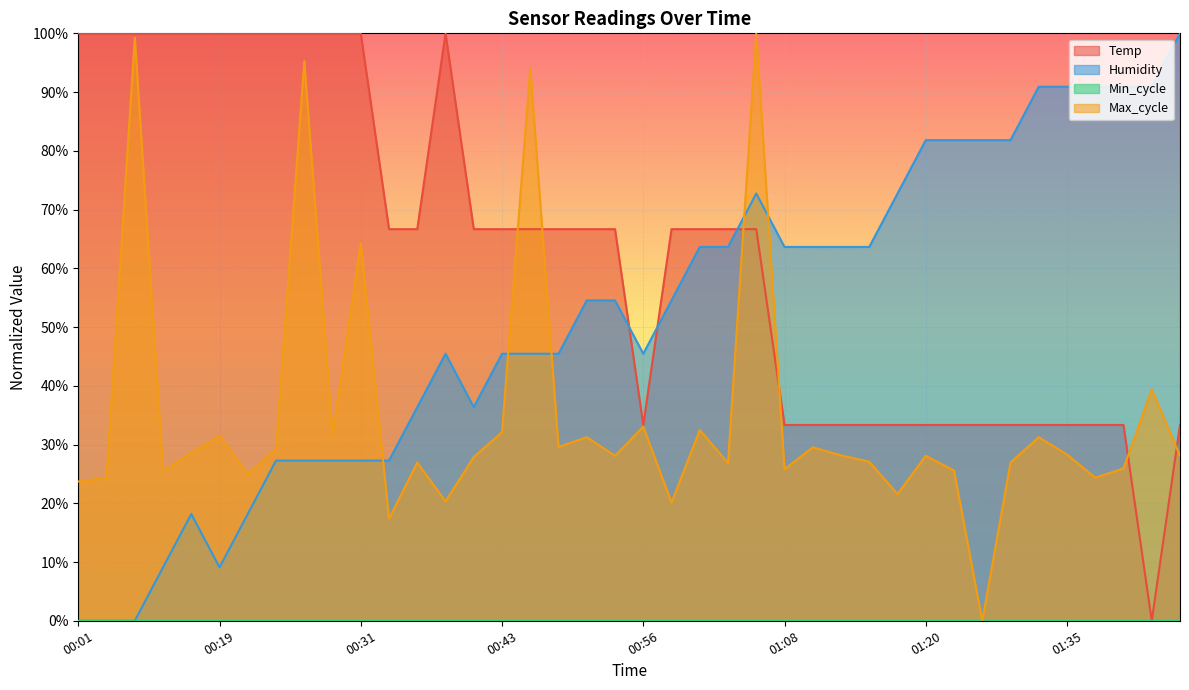

What is the difference between the maximum and minimum values in the Humidity series?

1.0